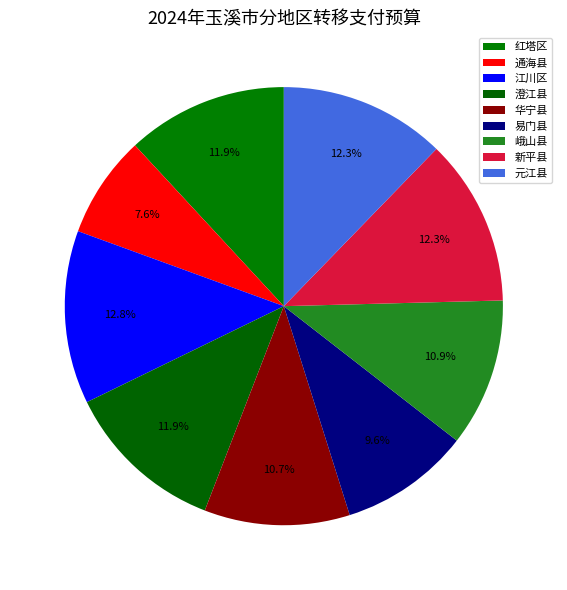

Which has a higher value, 易门县 or 江川区?

江川区